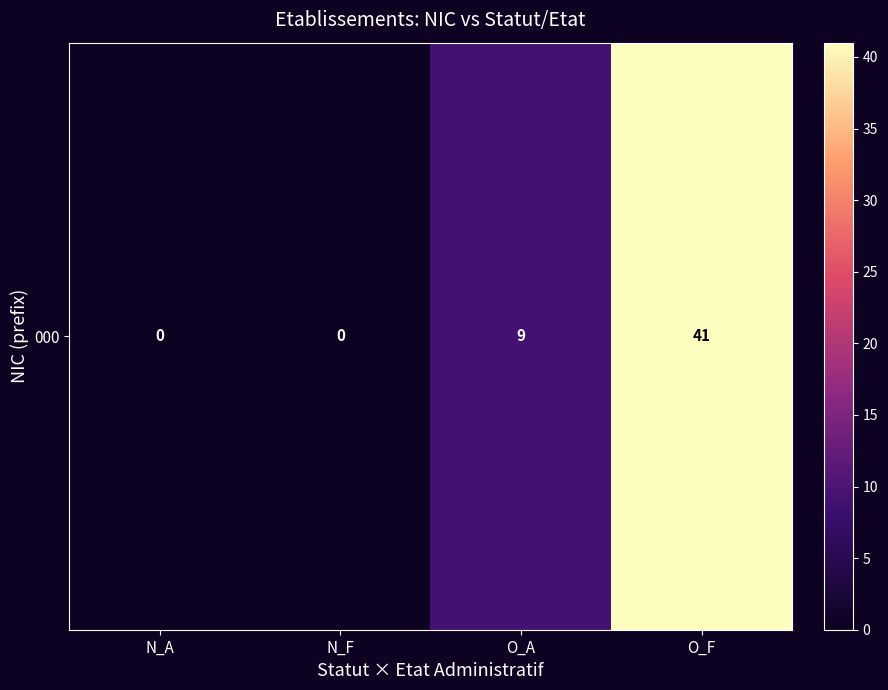

Reading left to right, transcribe all the data shown in this chart.

0	0	9	41